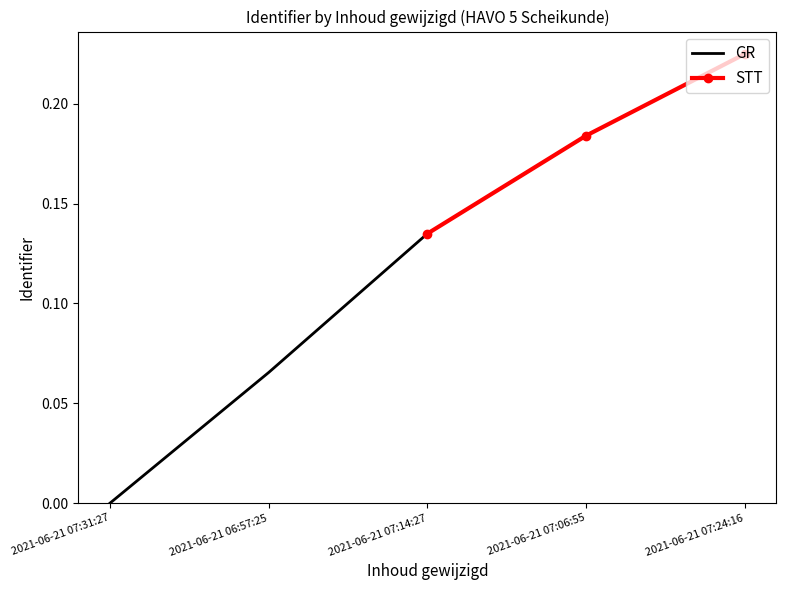

Is it true that STT equals 0.3 at 2021-06-21 07:06:55?

False